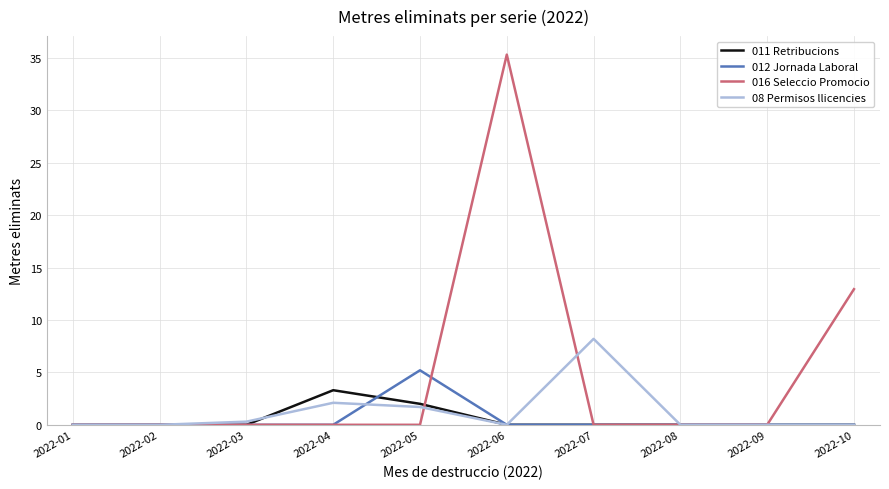

Which category has the highest value in the 011 Retribucions series?

2022-04